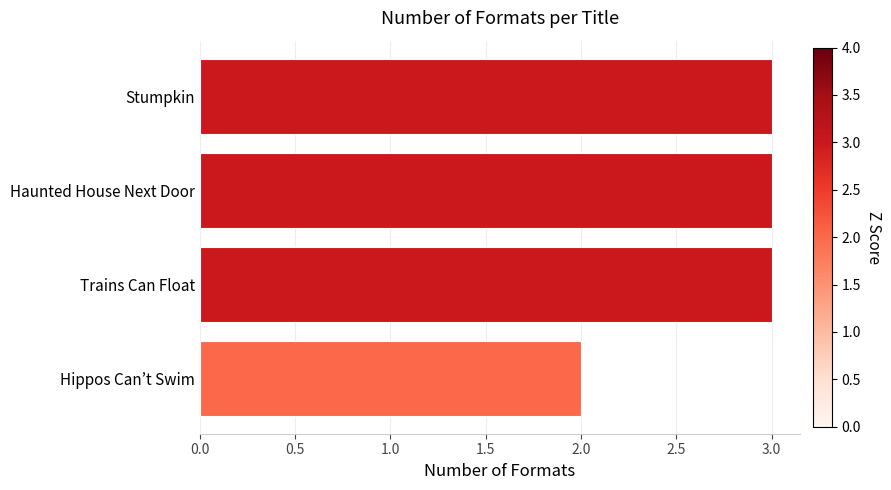

The chart shows a value of 3 at Stumpkin. True or false?

True